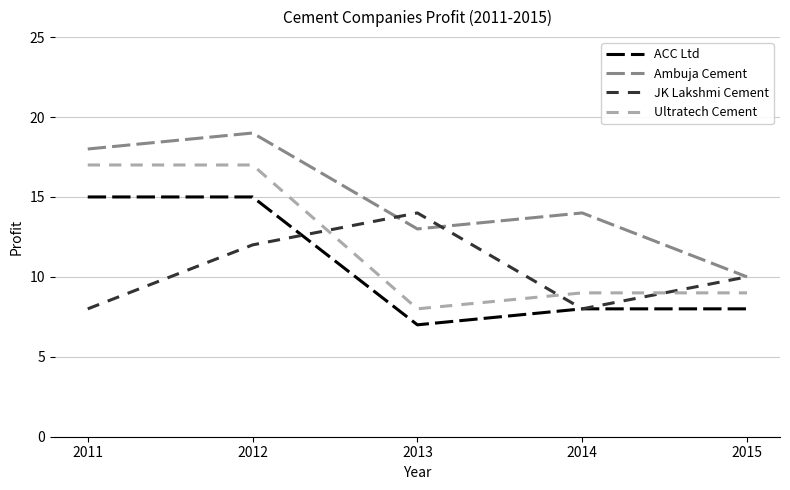

What is the spread (max minus min) of values at 2015?

2